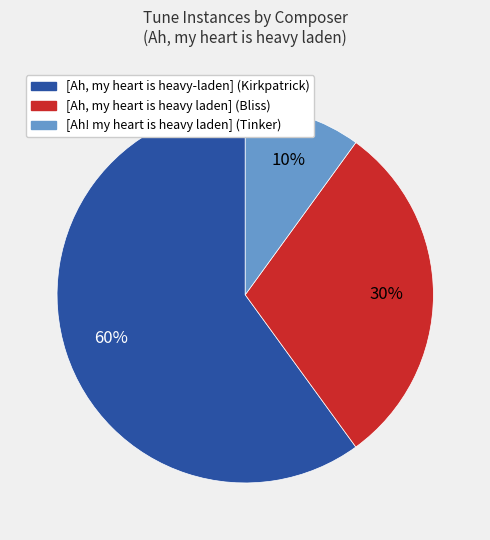

Is it true that [Ah, my heart is heavy-laden] (Kirkpatrick) is 50% of the pie?

False